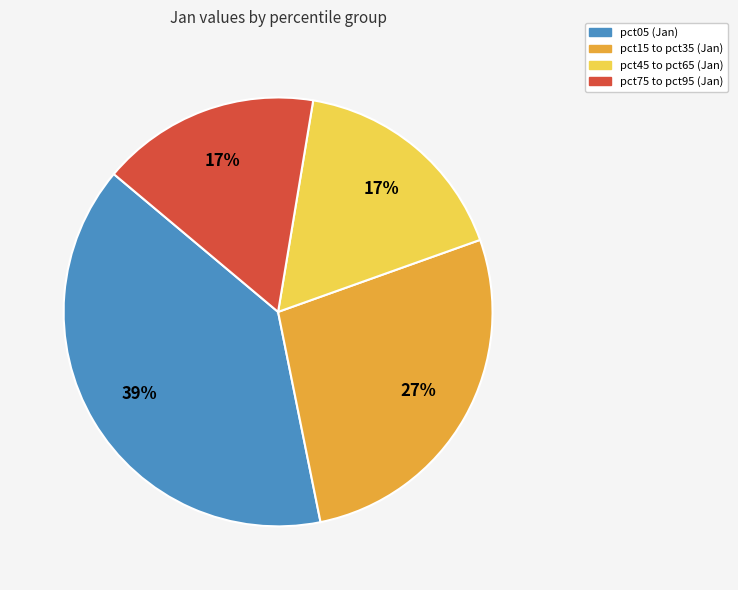

Is there any slice that represents more than half of the pie?

No